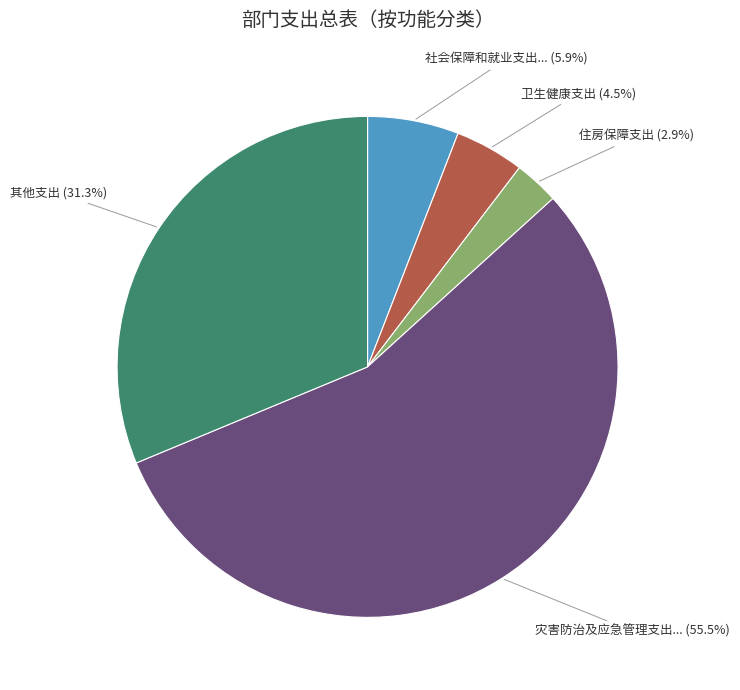

To the nearest percent, what is the difference between the largest and smallest slice percentages?

53%